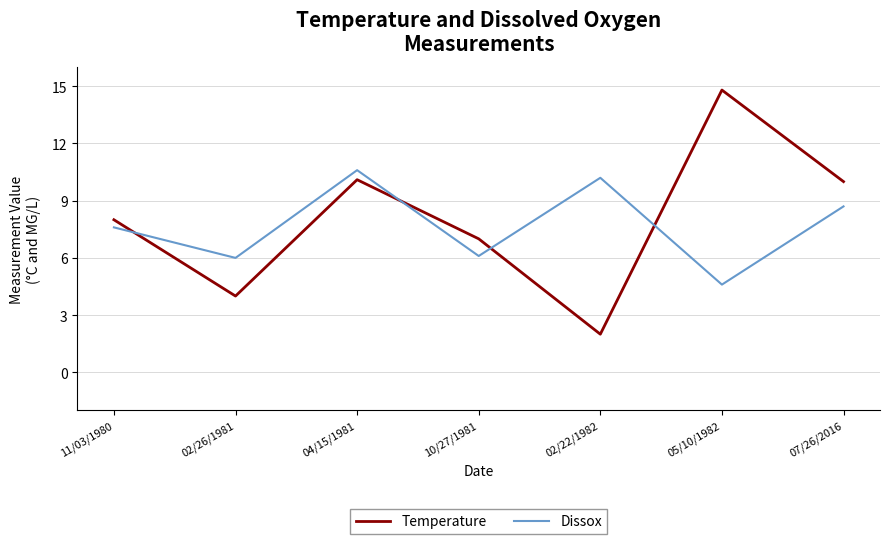

What is the lowest value of the Temperature series?

2.0